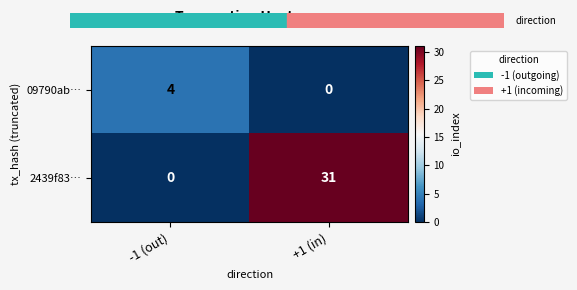

Which series has the largest range (max minus min)?

2439f83…